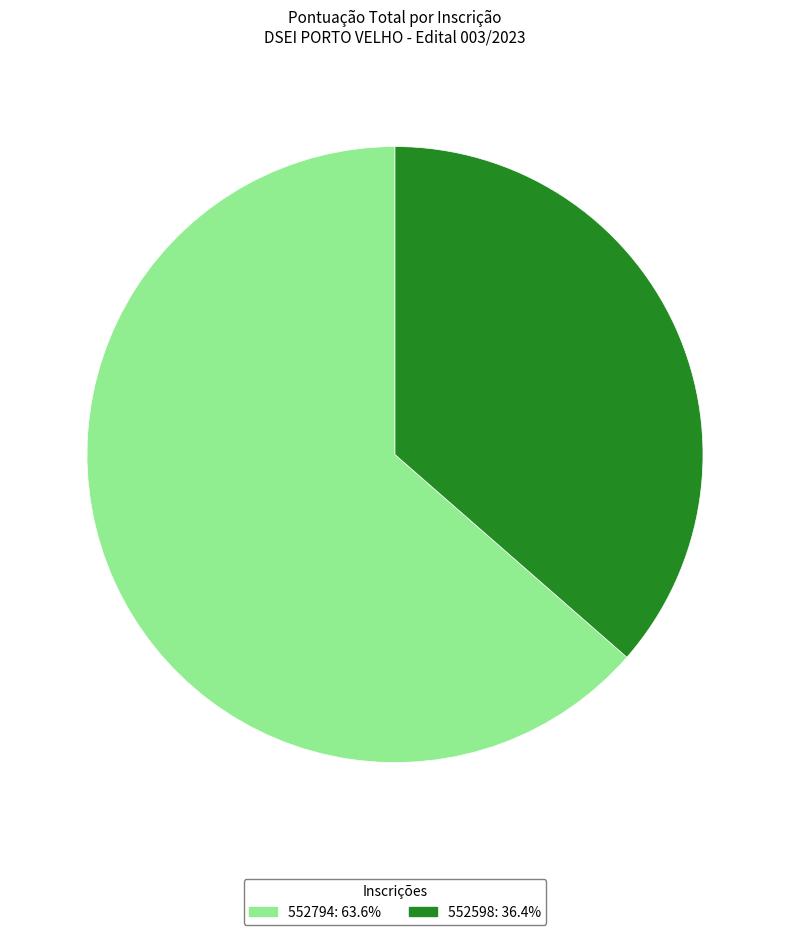

How many slices are in this pie chart?

2